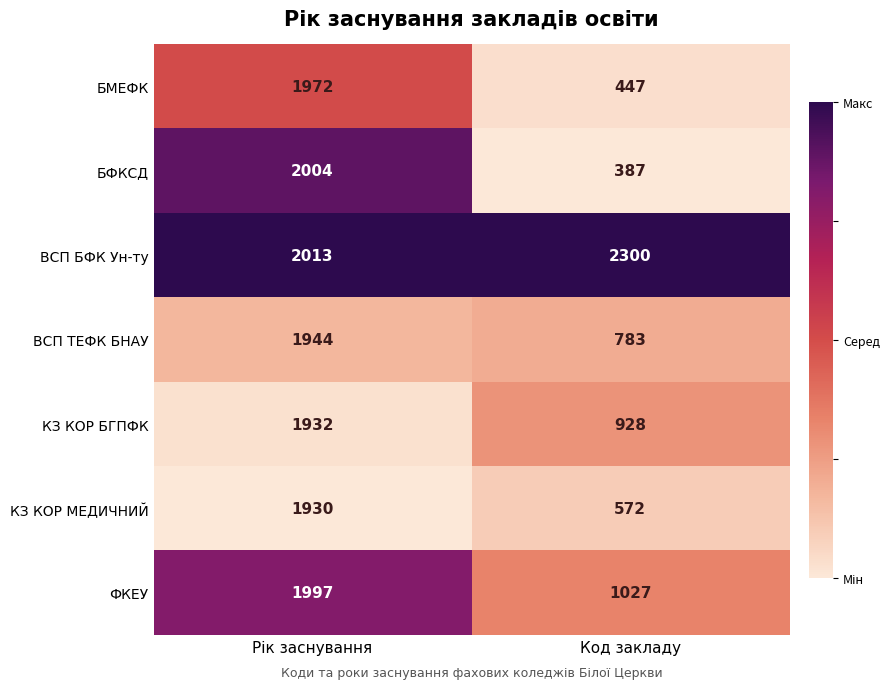

The КЗ КОР МЕДИЧНИЙ series shows 572 at Код закладу. True or false?

True